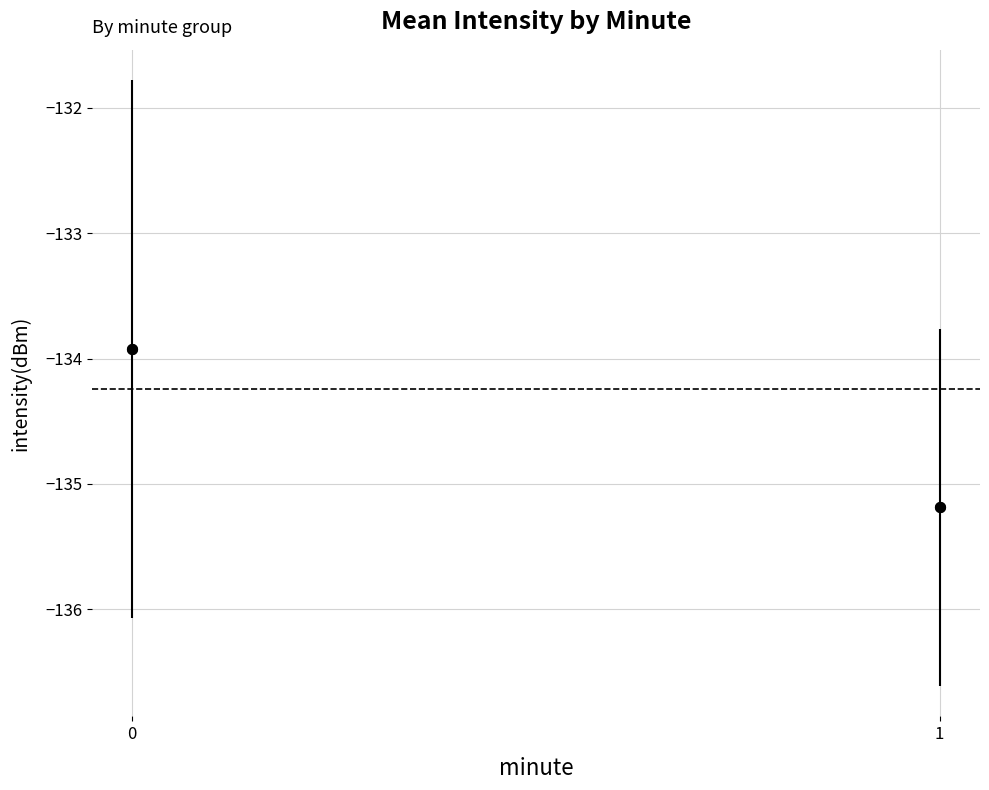

What is the range of Y values (max minus min)?

1.3